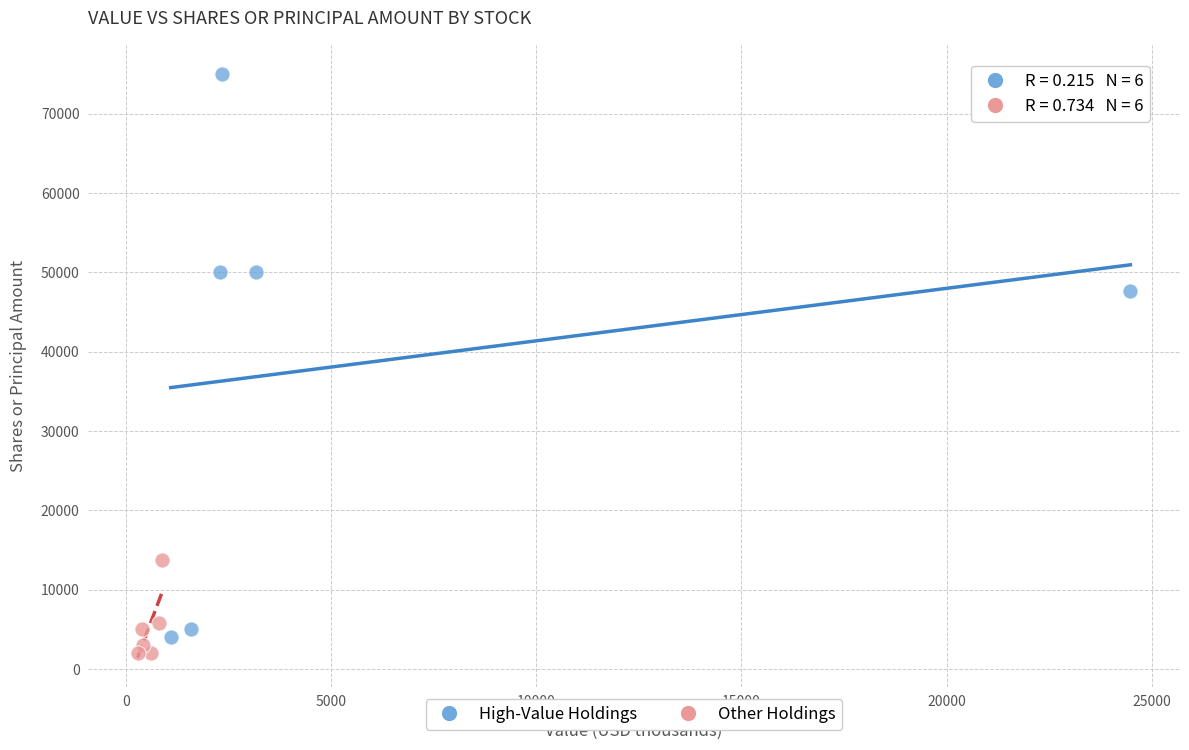

Which series has the largest Y range (max minus min)?

High-Value Holdings